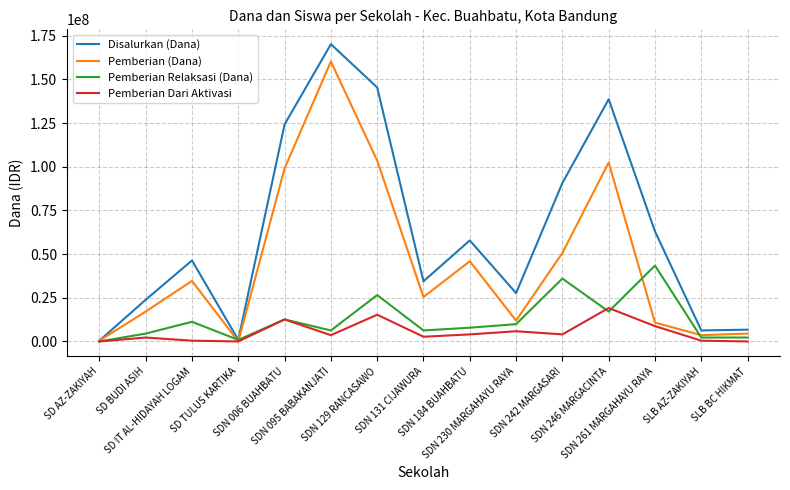

At which category does Disalurkan (Dana) reach its first local valley?

SD TULUS KARTIKA